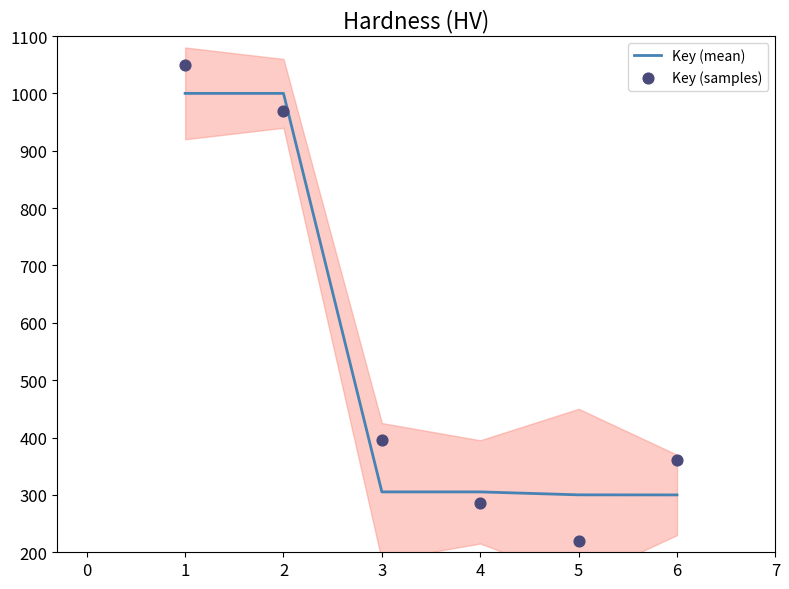

Which series has the largest Y range (max minus min)?

Key (samples)